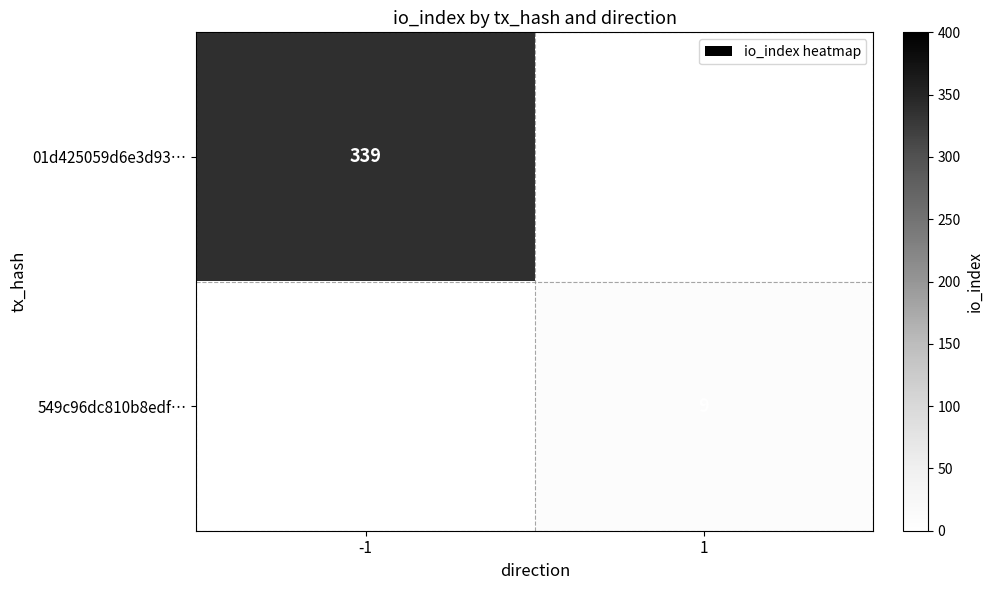

True or false: 01d425059d6e3d93… has a value of 339 at -1.

True